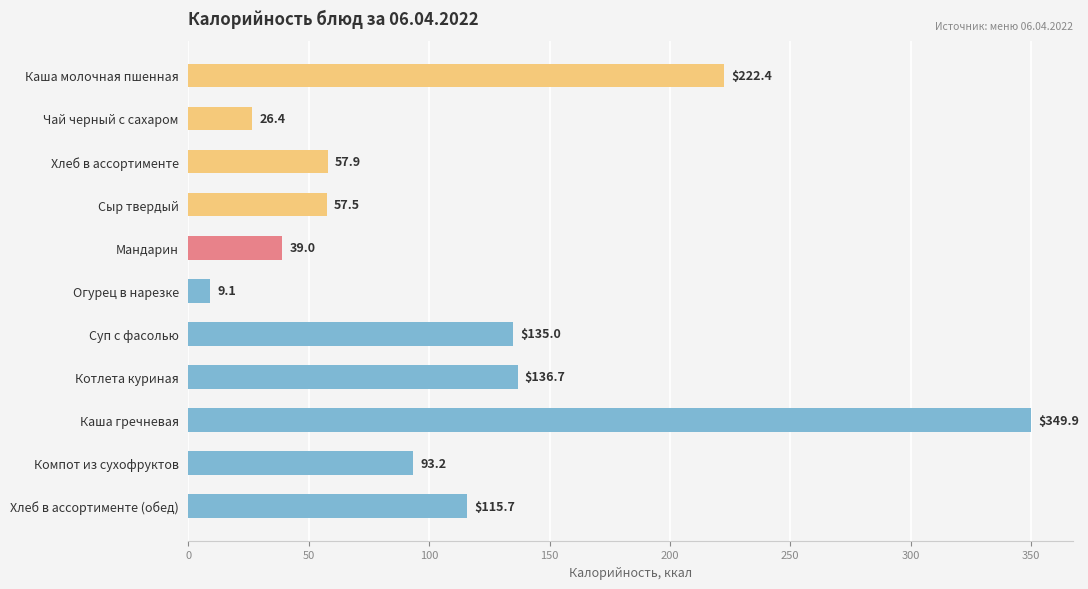

Rank the categories by value from highest to lowest.

Каша гречневая, Каша молочная пшенная, Котлета куриная, Суп с фасолью, Хлеб в ассортименте (обед), Компот из сухофруктов, Хлеб в ассортименте, Сыр твердый, Мандарин, Чай черный с сахаром, Огурец в нарезке